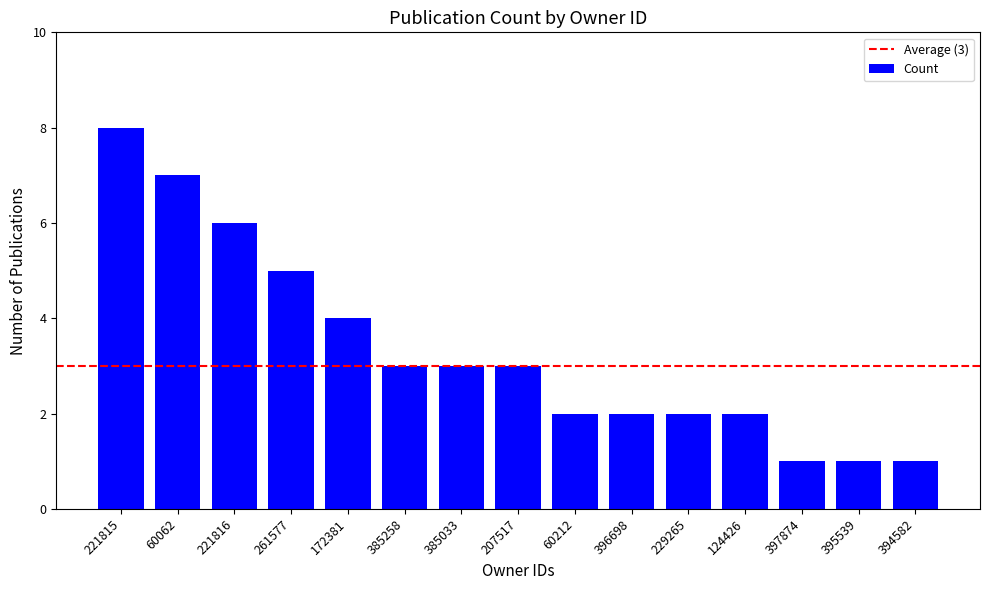

How many categories are shown in the chart?

15